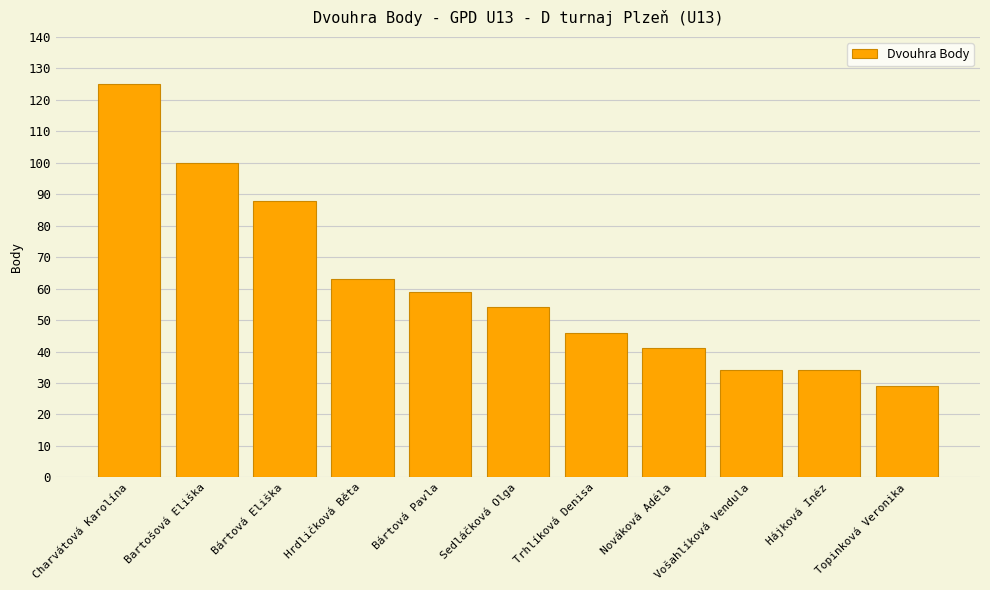

The chart shows a value of 54 at Sedláčková Olga. True or false?

True